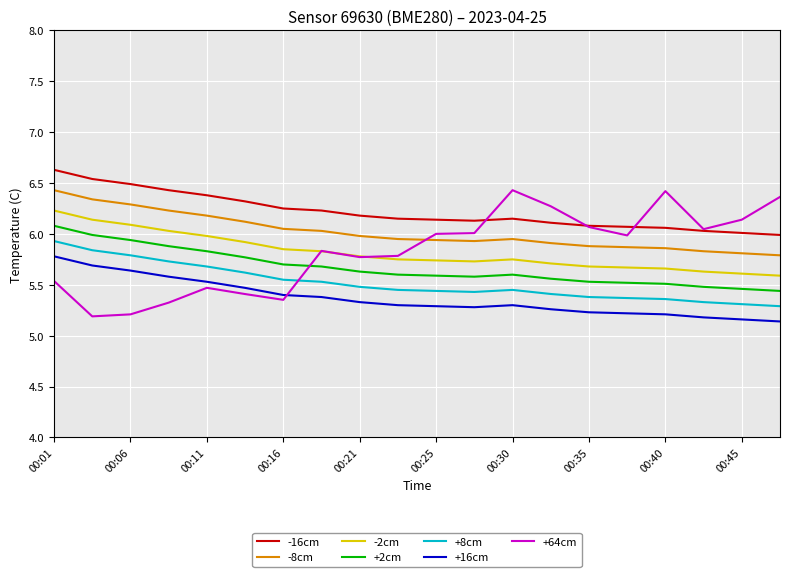

What is the greatest value displayed?

6.6